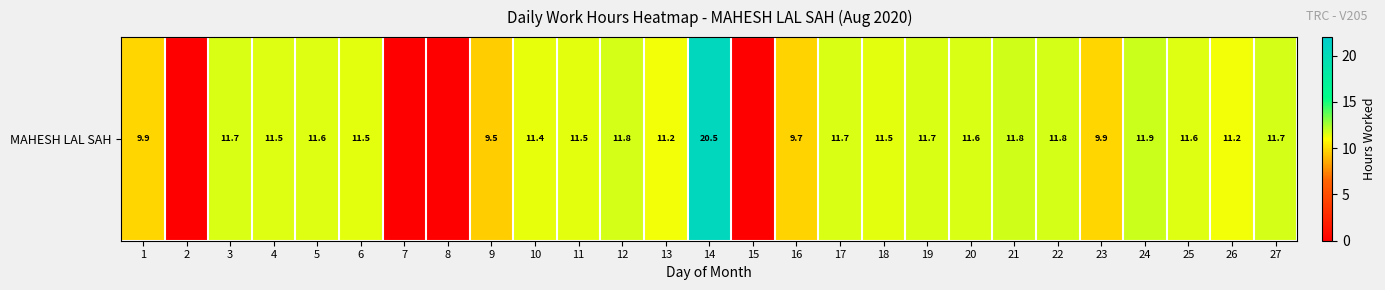

What is the ratio of the value at 19 to the value at 23?

1.2